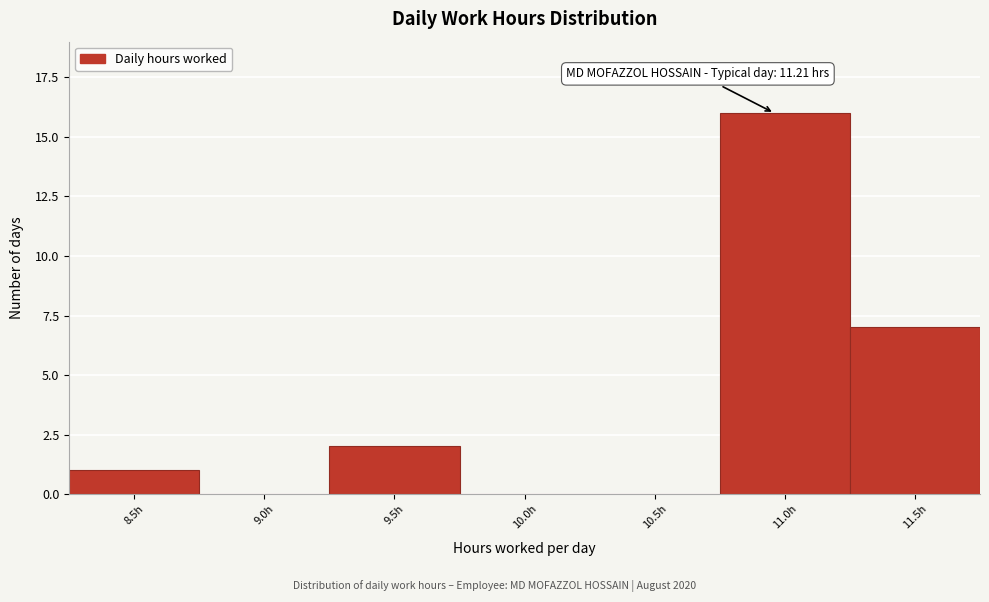

Reading left to right, list all the values displayed in this chart.

8.5h=1	9.0h=0	9.5h=2	10.0h=0	10.5h=0	11.0h=16	11.5h=7